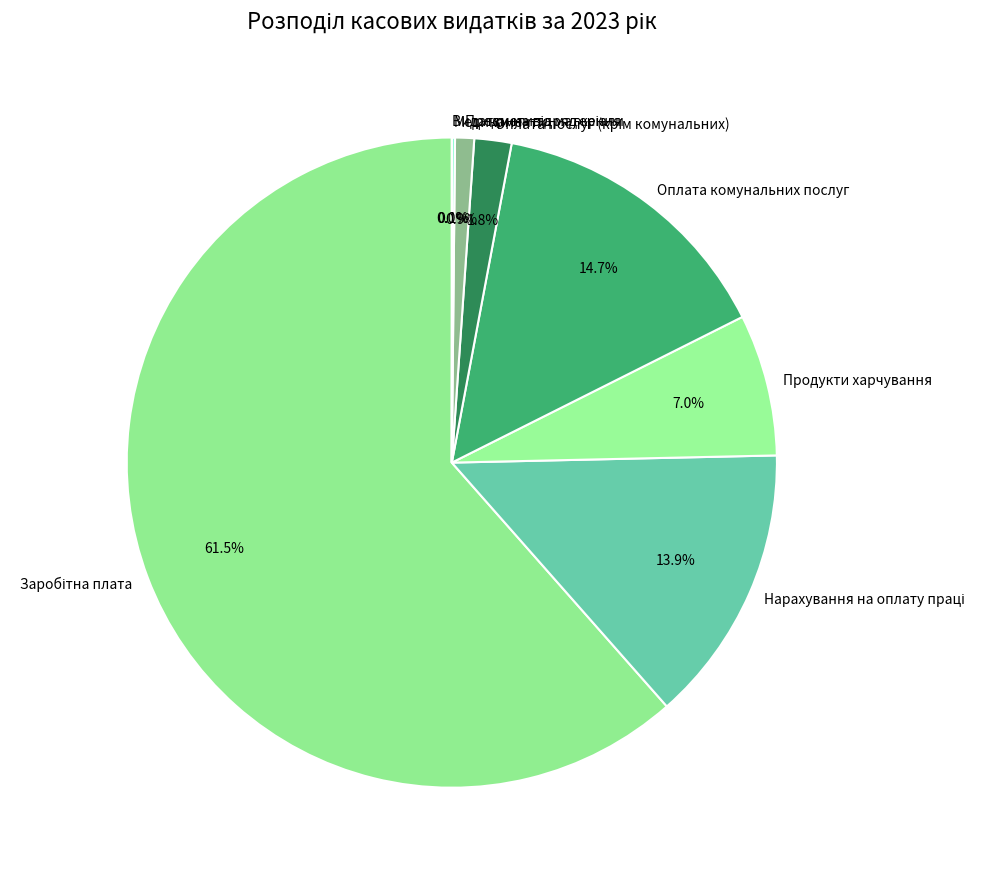

Does any single category account for the majority?

Yes